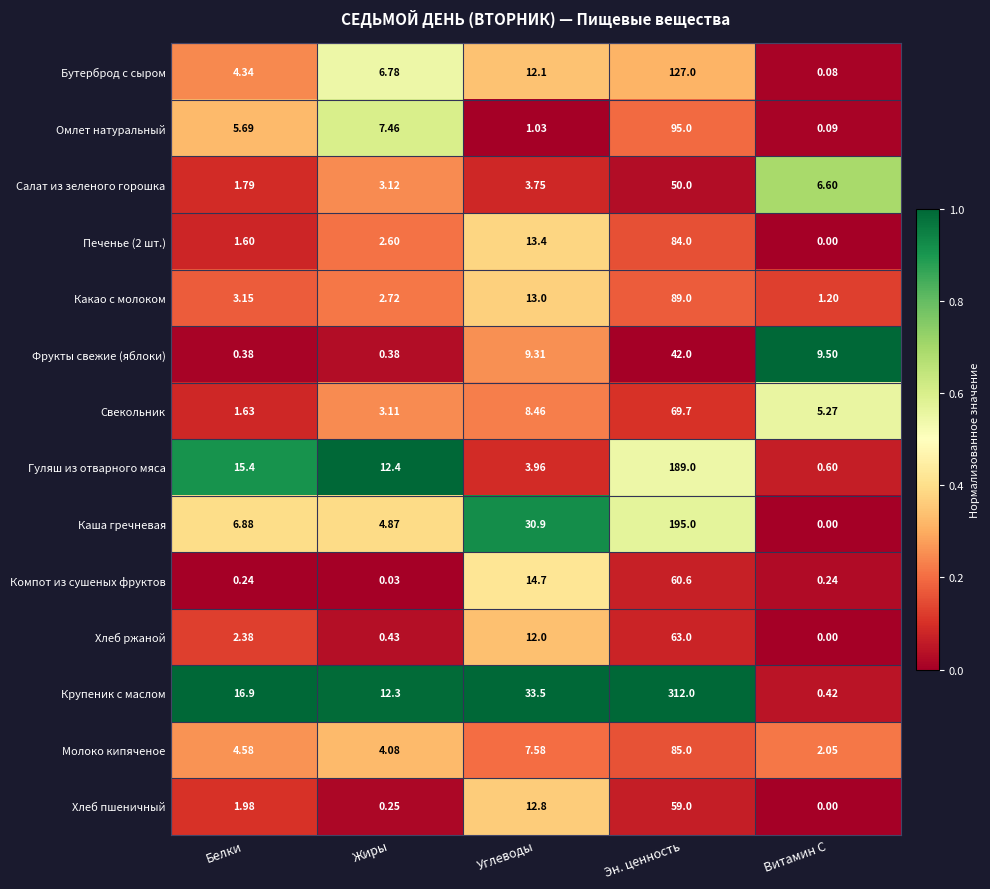

Which series has the largest total across all categories?

Крупеник с маслом